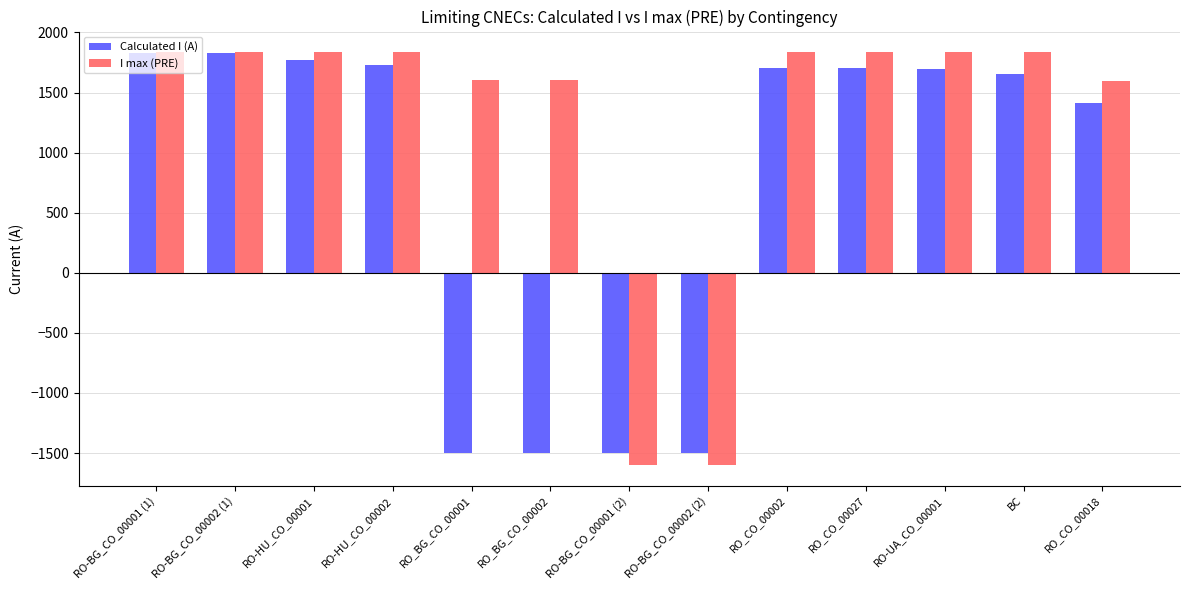

What is the label of the 8th bar from the right?

RO_BG_CO_00002